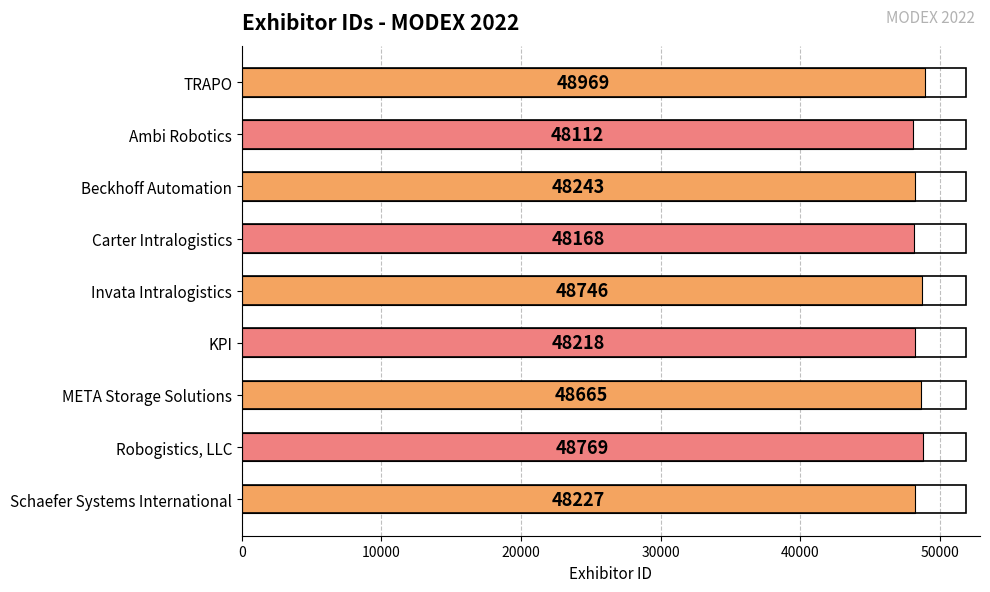

True or false: the data shows 73091 at Schaefer Systems International.

False